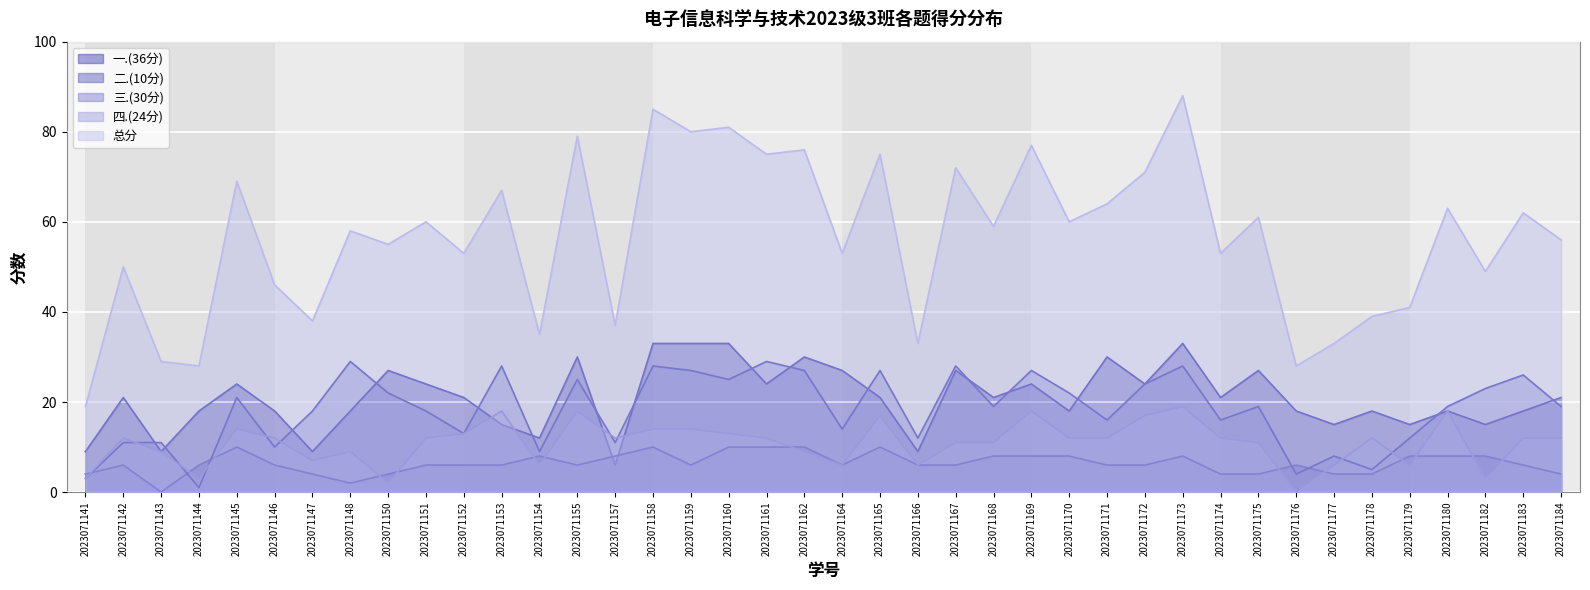

How many lines are shown in the chart?

5